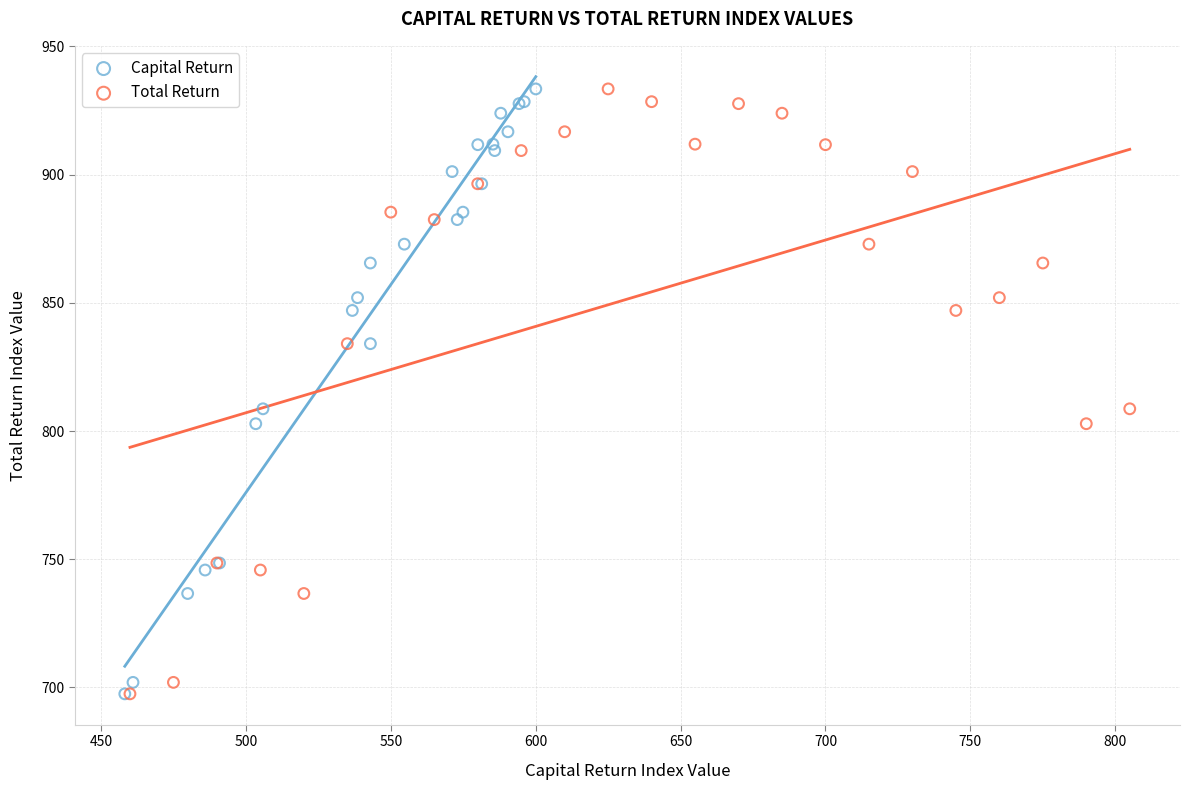

What are all the series names shown in the legend?

Capital Return, Total Return